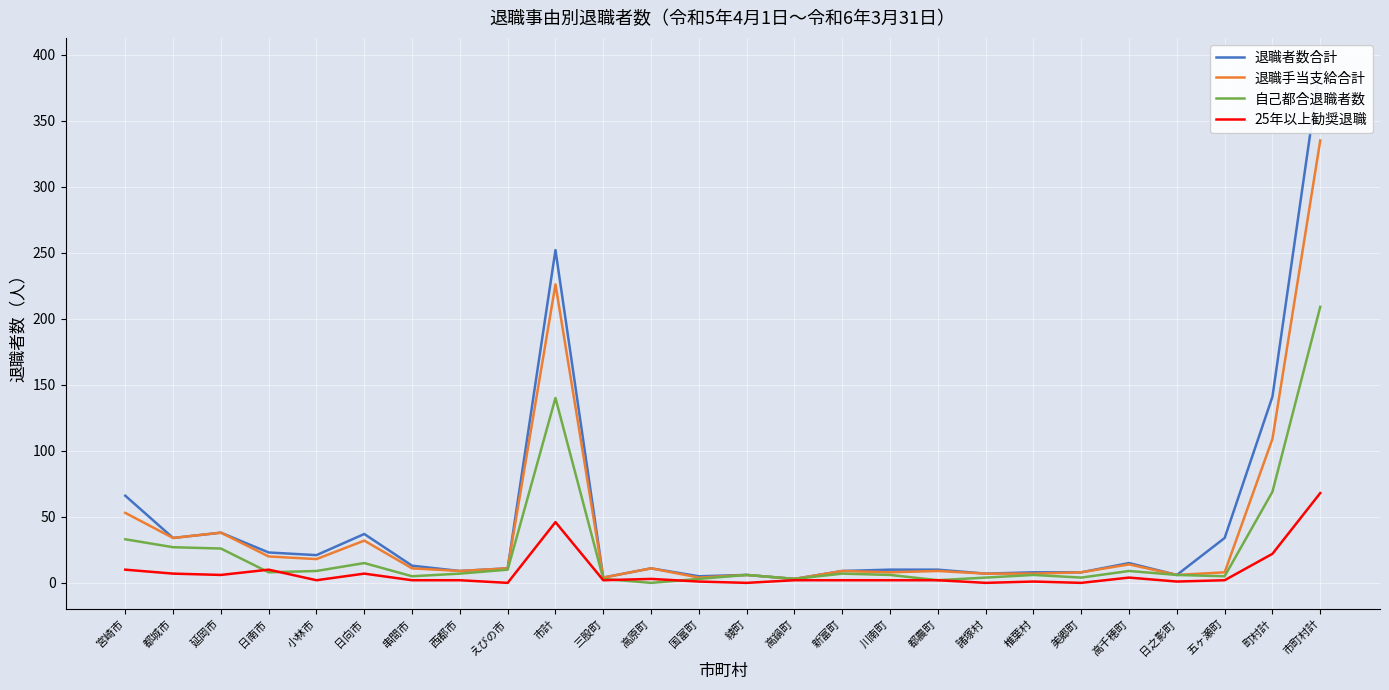

Reading left to right, extract all data points from this chart.

退職者数合計: 宮崎市=66	都城市=34	延岡市=38	日南市=23	小林市=21	日向市=37	串間市=13	西都市=9	えびの市=11	市計=252	三股町=4	高原町=11	国富町=5	綾町=6	高鍋町=3	新富町=9	川南町=10	都農町=10	諸塚村=7	椎葉村=8	美郷町=8	高千穂町=15	日之影町=6	五ヶ瀬町=34	町村計=141	市町村計=393
退職手当支給合計: 宮崎市=53	都城市=34	延岡市=38	日南市=20	小林市=18	日向市=32	串間市=11	西都市=9	えびの市=11	市計=226	三股町=4	高原町=11	国富町=4	綾町=6	高鍋町=3	新富町=9	川南町=8	都農町=9	諸塚村=7	椎葉村=7	美郷町=8	高千穂町=14	日之影町=6	五ヶ瀬町=8	町村計=109	市町村計=335
自己都合退職者数: 宮崎市=33	都城市=27	延岡市=26	日南市=8	小林市=9	日向市=15	串間市=5	西都市=7	えびの市=10	市計=140	三股町=3	高原町=0	国富町=3	綾町=6	高鍋町=3	新富町=7	川南町=6	都農町=2	諸塚村=4	椎葉村=6	美郷町=4	高千穂町=9	日之影町=6	五ヶ瀬町=5	町村計=69	市町村計=209
25年以上勧奨退職: 宮崎市=10	都城市=7	延岡市=6	日南市=10	小林市=2	日向市=7	串間市=2	西都市=2	えびの市=0	市計=46	三股町=2	高原町=3	国富町=1	綾町=0	高鍋町=2	新富町=2	川南町=2	都農町=2	諸塚村=0	椎葉村=1	美郷町=0	高千穂町=4	日之影町=1	五ヶ瀬町=2	町村計=22	市町村計=68